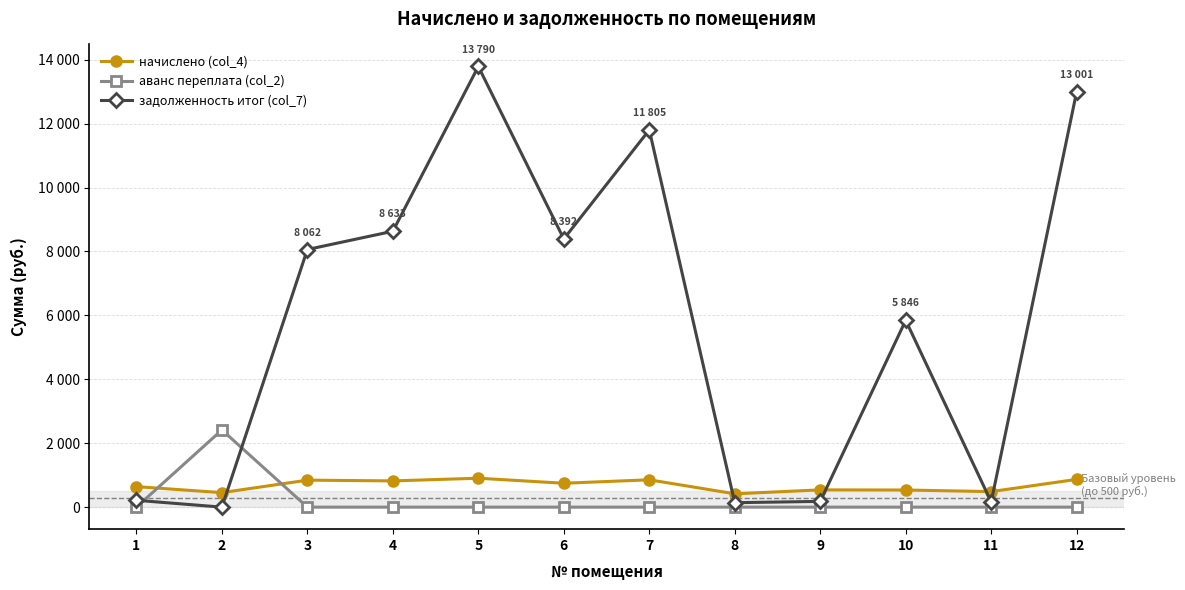

What are all the series names shown in the legend?

начислено (col_4), аванс переплата (col_2), задолженность итог (col_7)